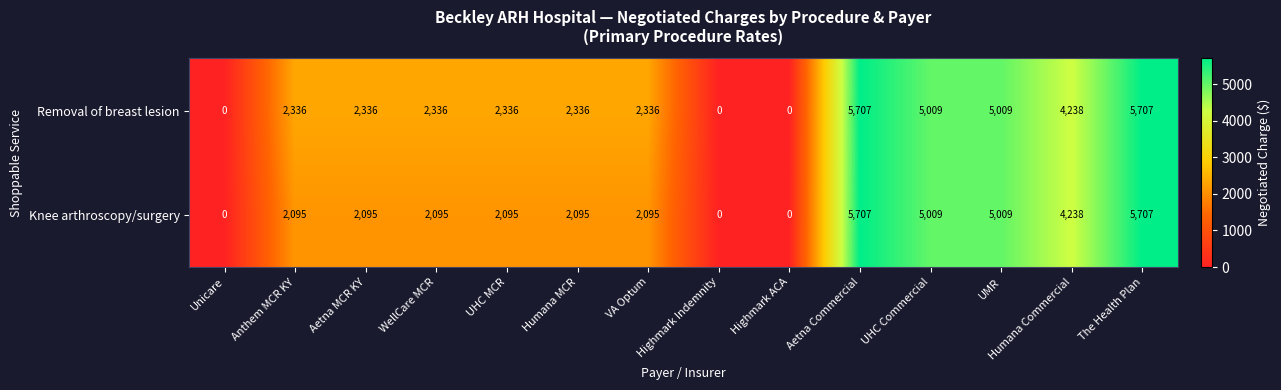

Is it true that Knee arthroscopy/surgery equals 1457 at Humana Commercial?

False